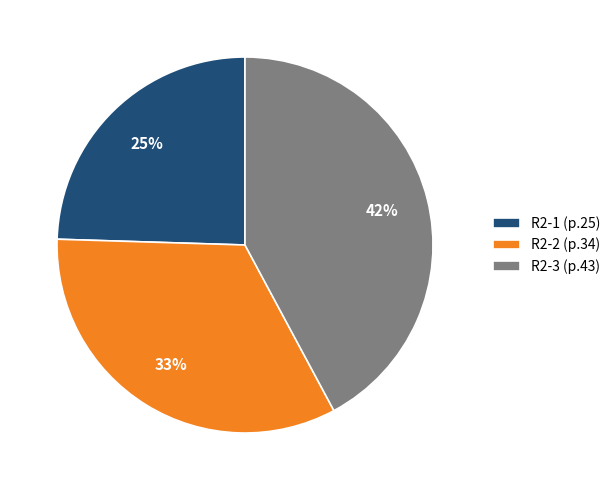

To the nearest percent, what is the average slice percentage?

33%